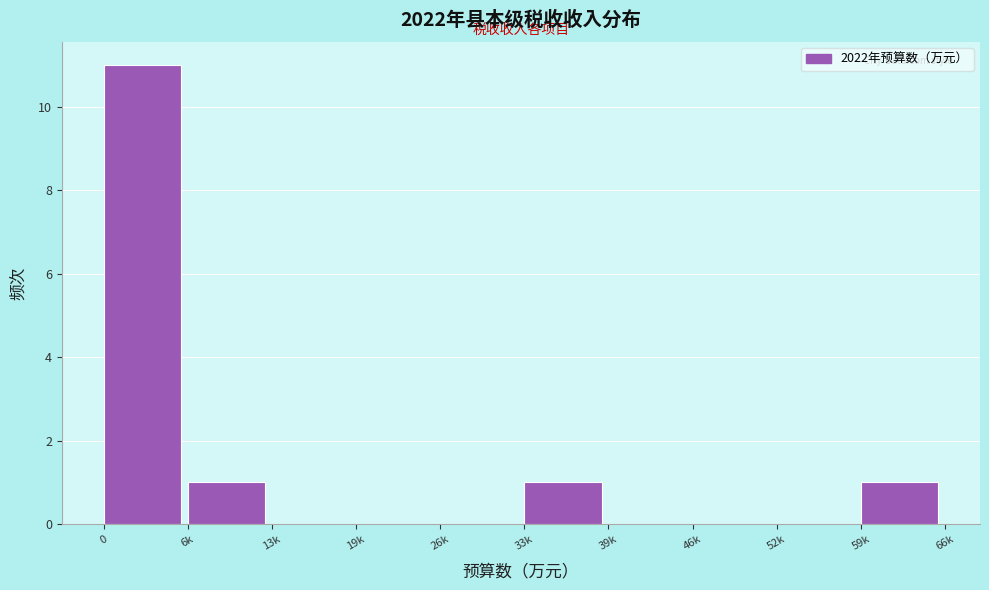

Reading right to left, what are all the values shown in this chart?

59k=1	52k=0	46k=0	39k=0	33k=1	26k=0	19k=0	13k=0	6k=1	0=11